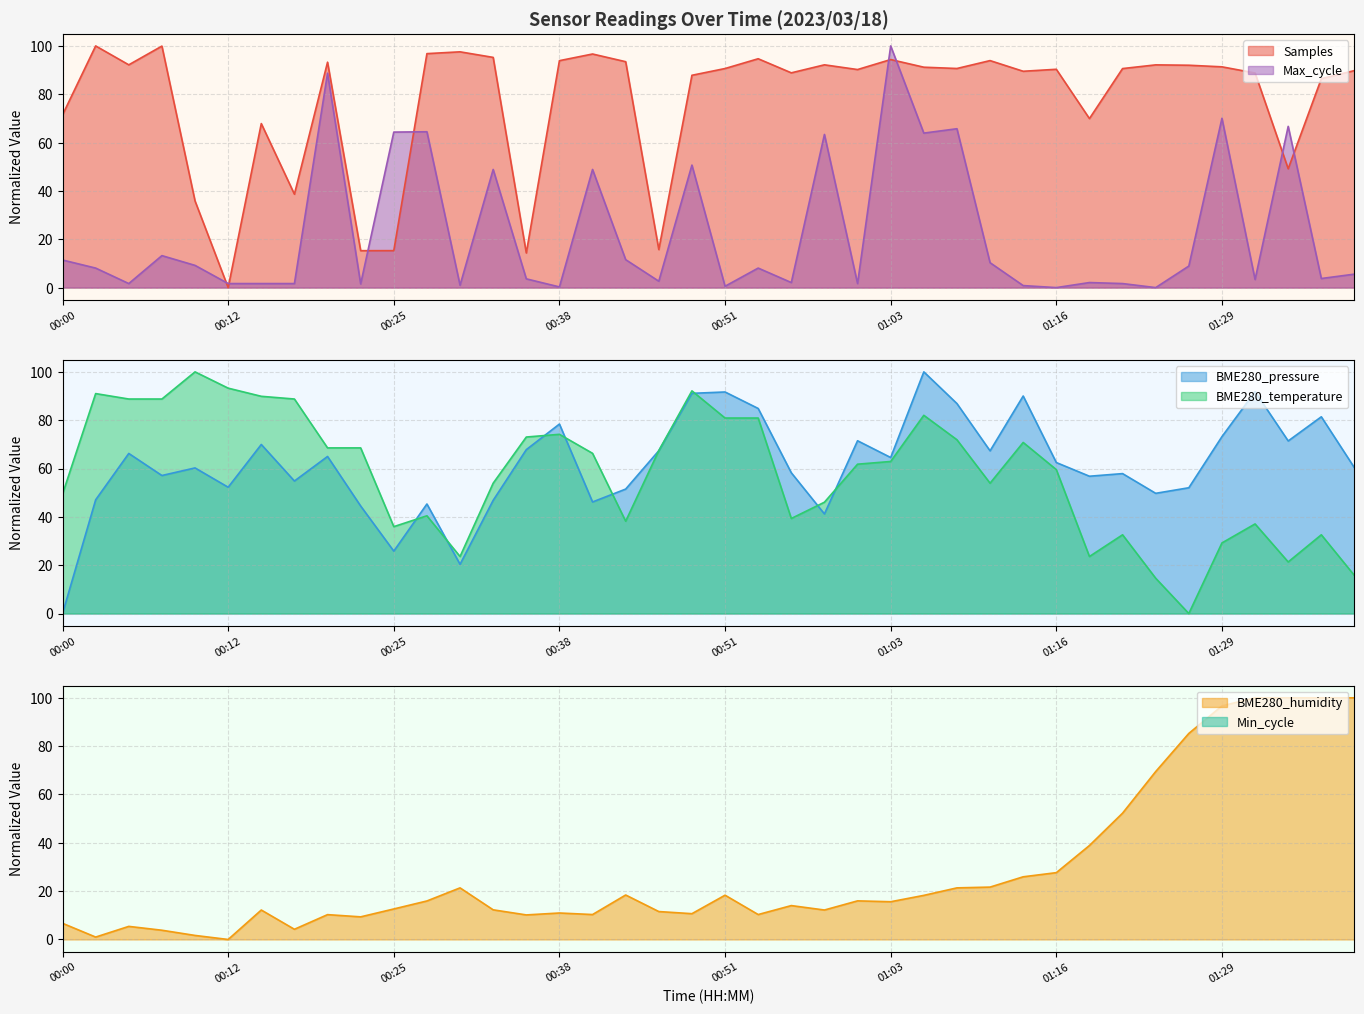

How many interior local peaks does the BME280_temperature series have?

10